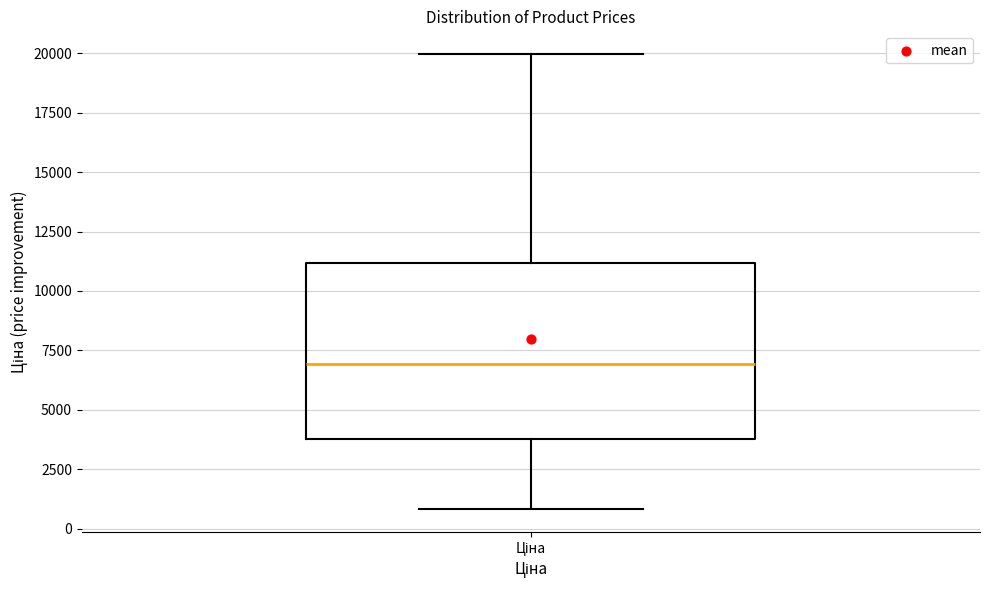

Read this box plot against the y-axis: the position of the median line, the range covered by the box, and the ends of both whiskers. The values are not printed on the chart, so give them approximately, as read against the axis.

median 7000, box 4000 to 11000, whiskers 1000 to 20000